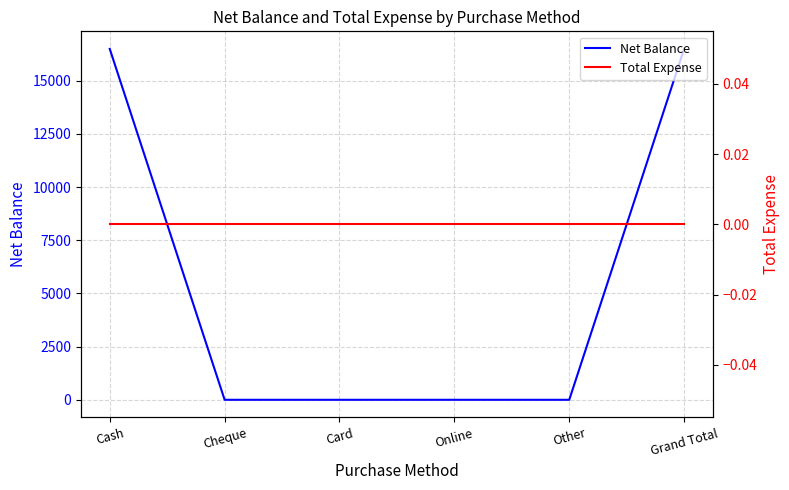

What is the difference between the second highest and minimum values in the Net Balance series?

16500